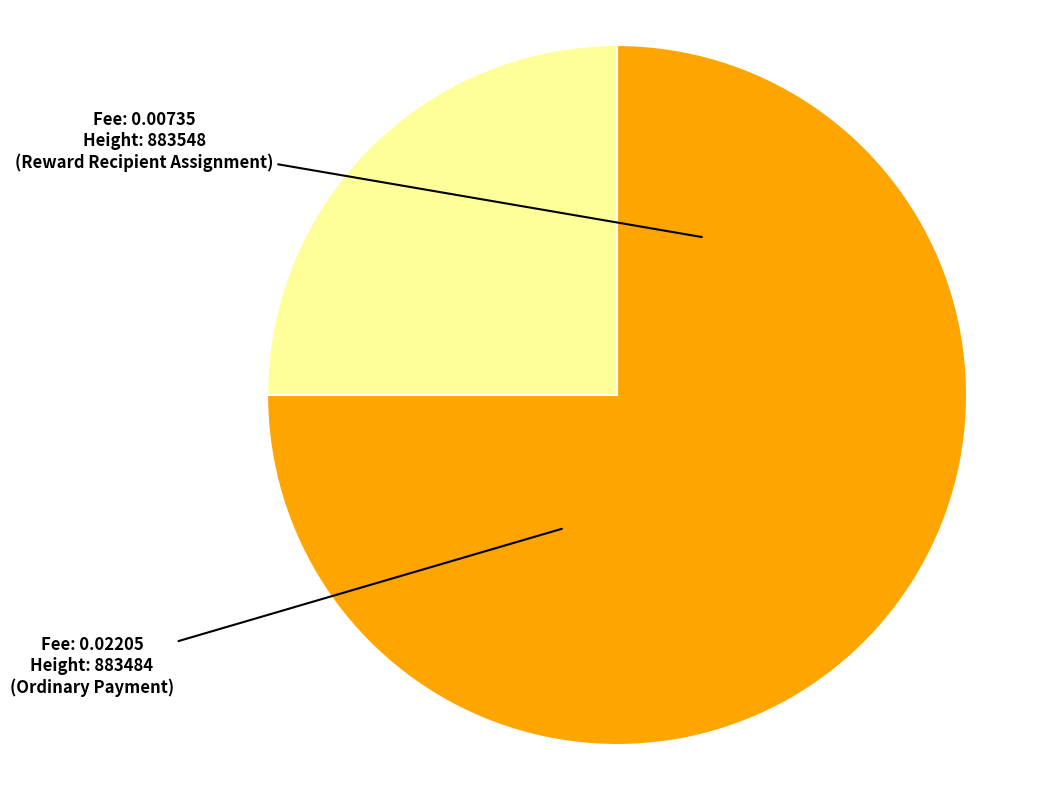

Does any single category account for the majority?

Yes